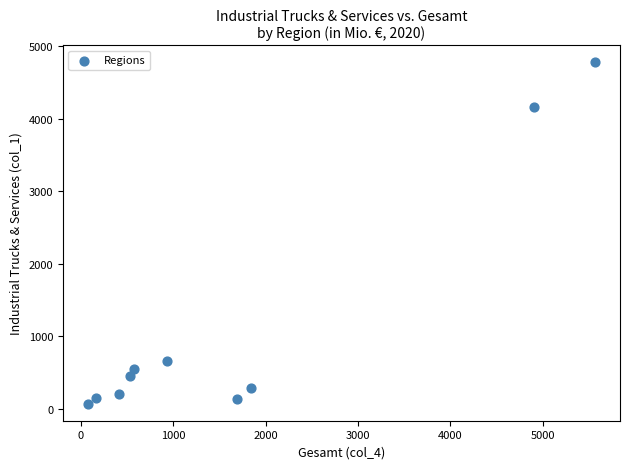

What is the range of X values (max minus min)?

5484.2